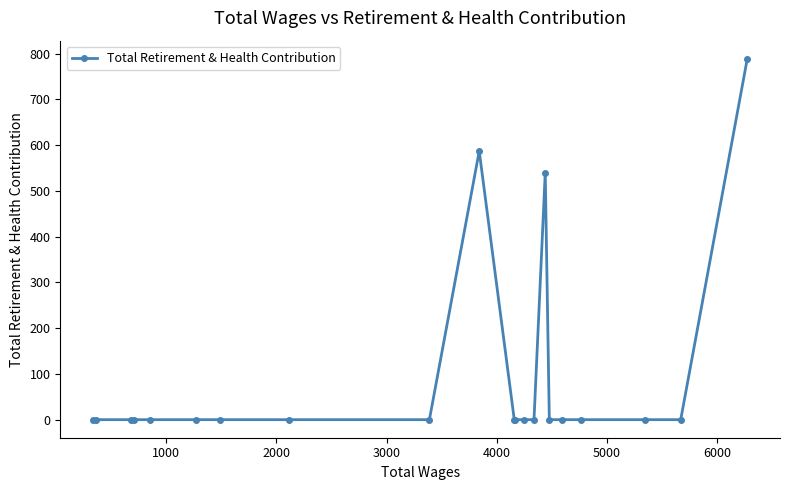

What is the sum of all values?

1916